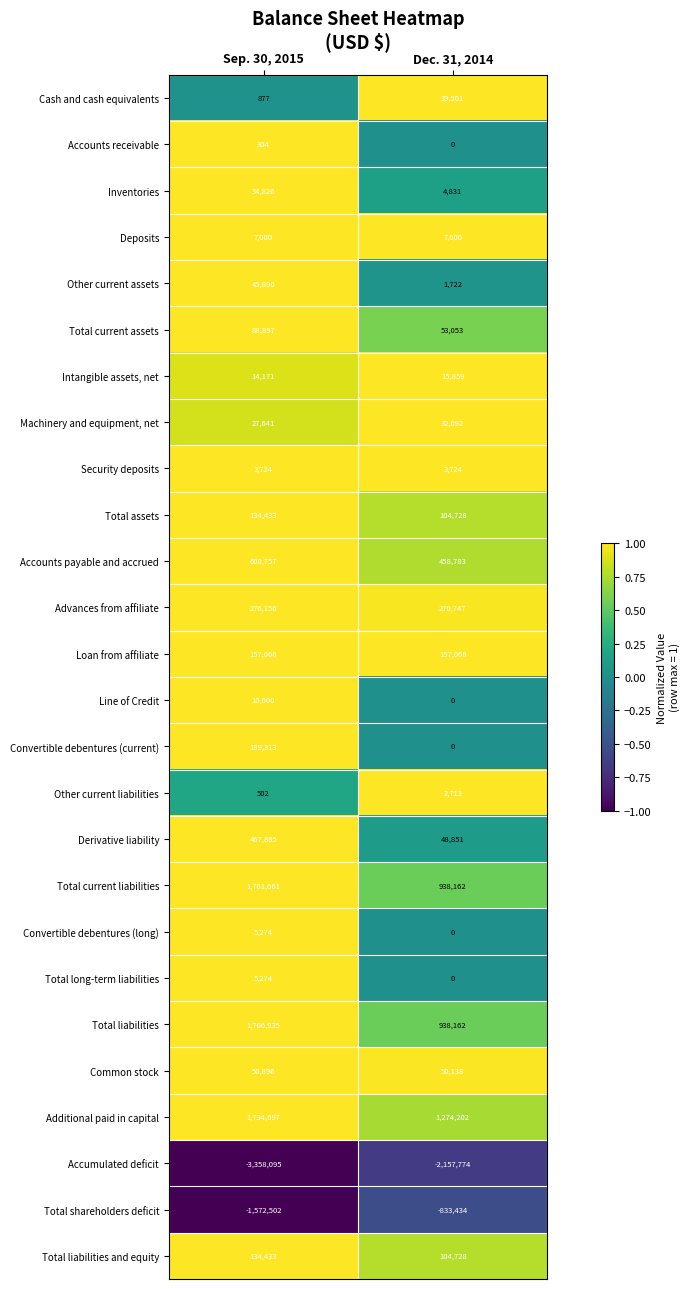

At how many categories does at least one series exceed 0?

2